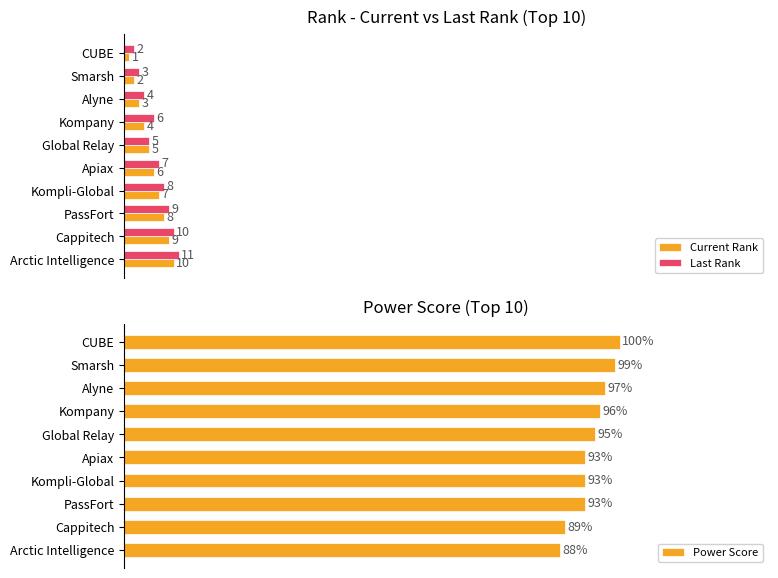

Which series has the widest spread of values?

Power Score